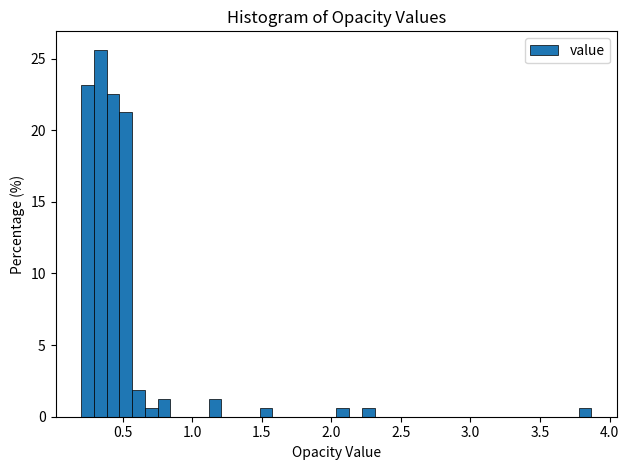

Read against the x-axis, roughly where is the centre of the tallest bar?

0.35